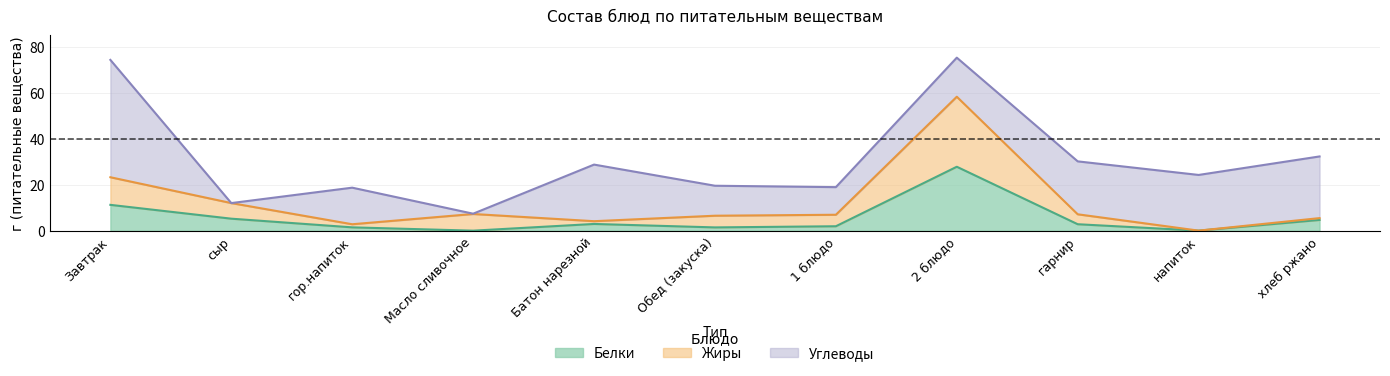

True or false: Жиры and Белки intersect in this chart.

False